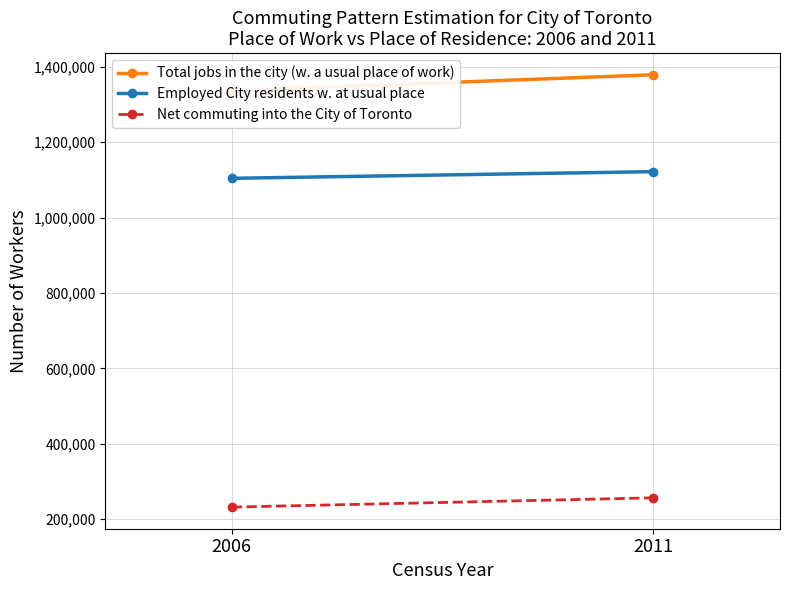

How many Employed City residents w. at usual place values are between 1104215 and 1121920?

2